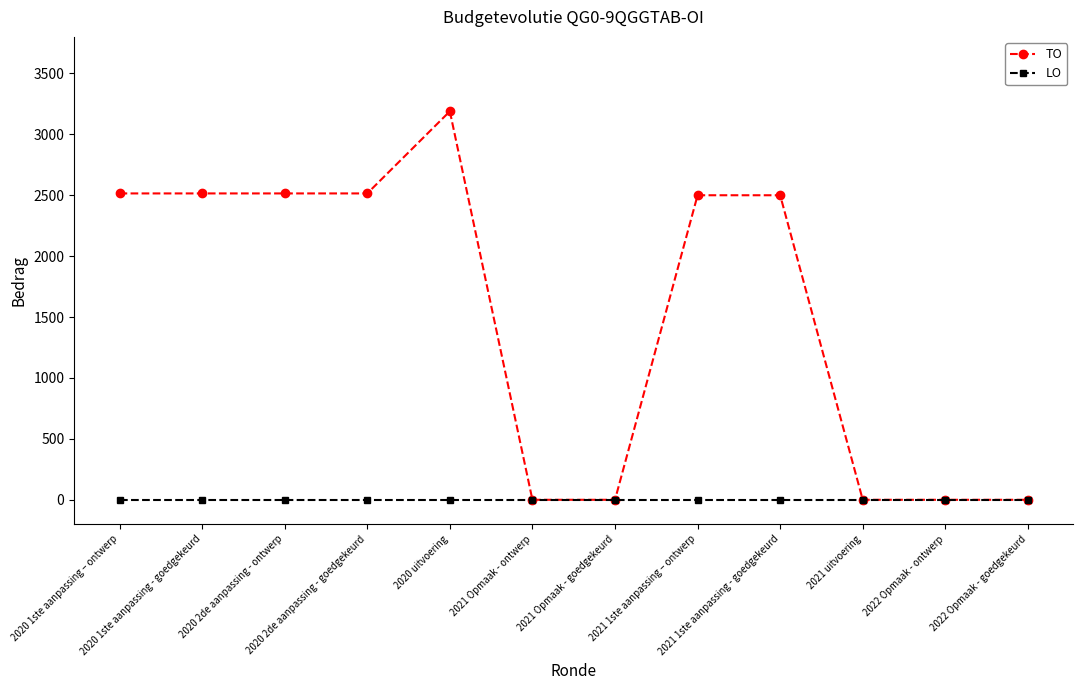

The LO series shows 0 at 2020 2de aanpassing - goedgekeurd. True or false?

True